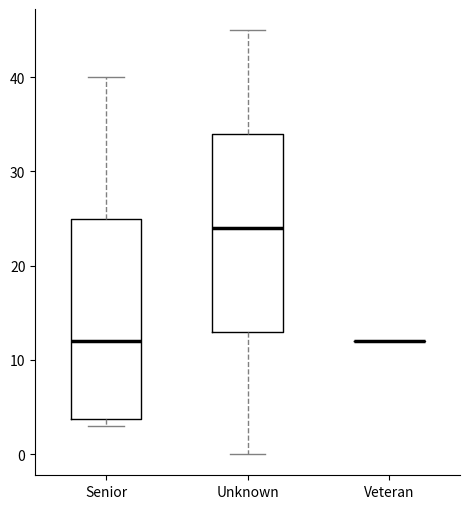

Where does the upper whisker of the box for Unknown end on the y-axis? The values are not printed on the chart, so give them approximately, as read against the axis.

45